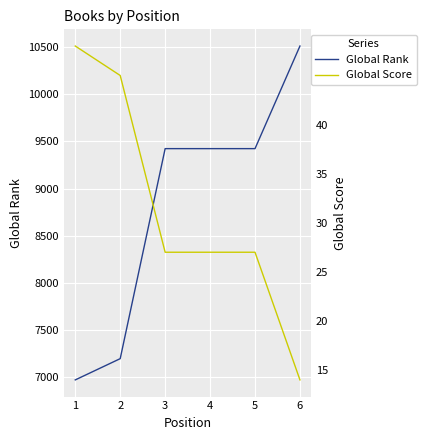

What is the value of the Global Score point at the 3rd from the left?

27